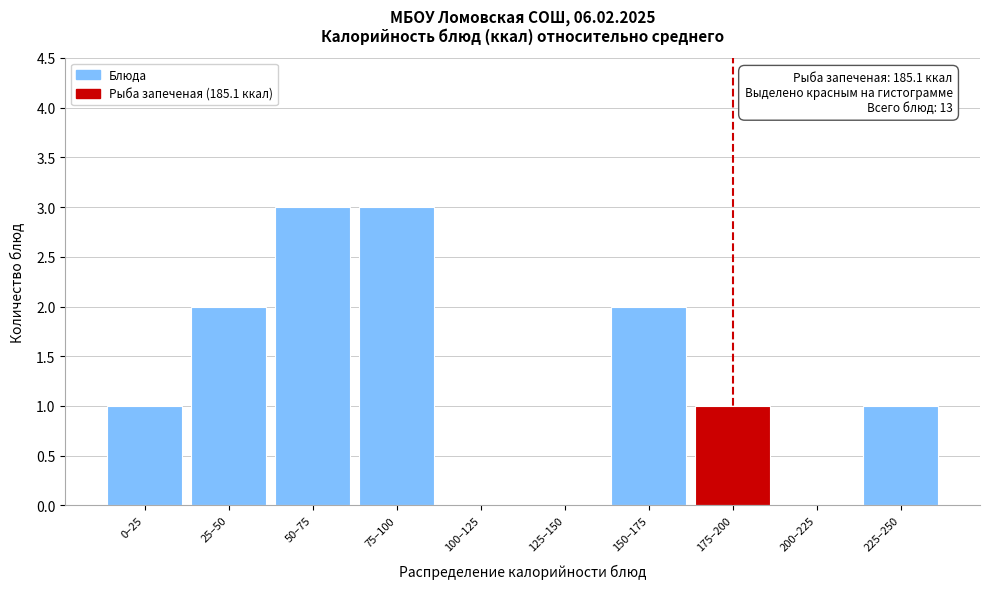

Reading left to right, extract all data points from this chart.

0–25=1	25–50=2	50–75=3	75–100=3	100–125=0	125–150=0	150–175=2	175–200=1	200–225=0	225–250=1